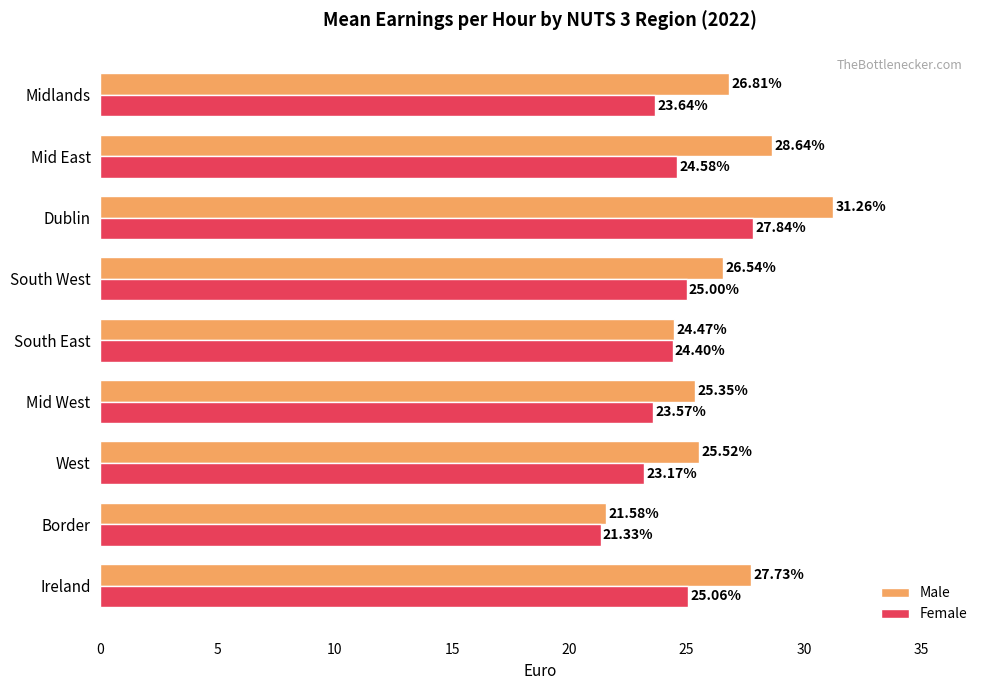

Where is Male nearest to the value 26?

West